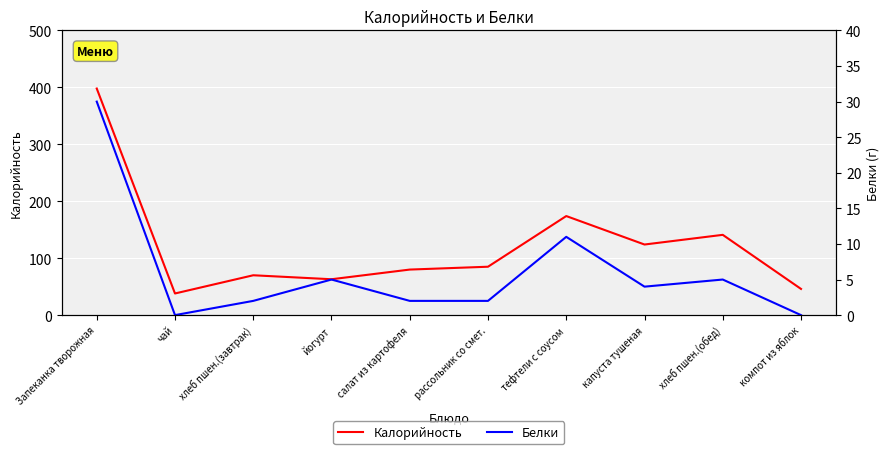

Rank the series by their maximum value, from highest to lowest.

Калорийность, Белки